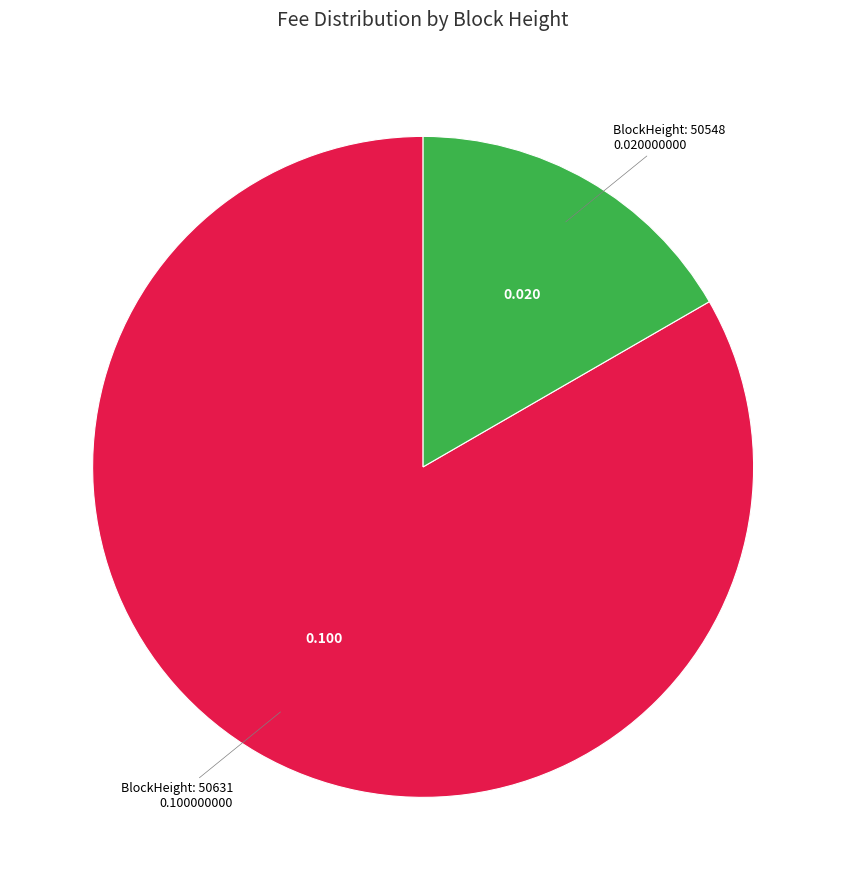

Does any single category account for the majority?

Yes